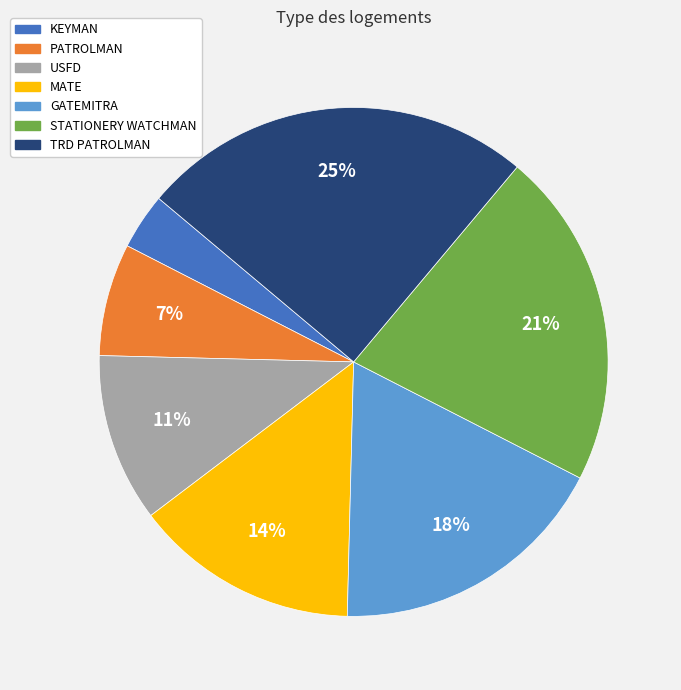

To the nearest percent, what is the average slice percentage?

14%